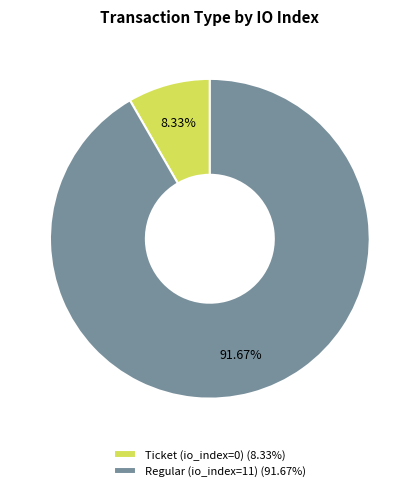

Combined, what portion of the pie is Regular (io_index=11) and Ticket (io_index=0)?

100.0%